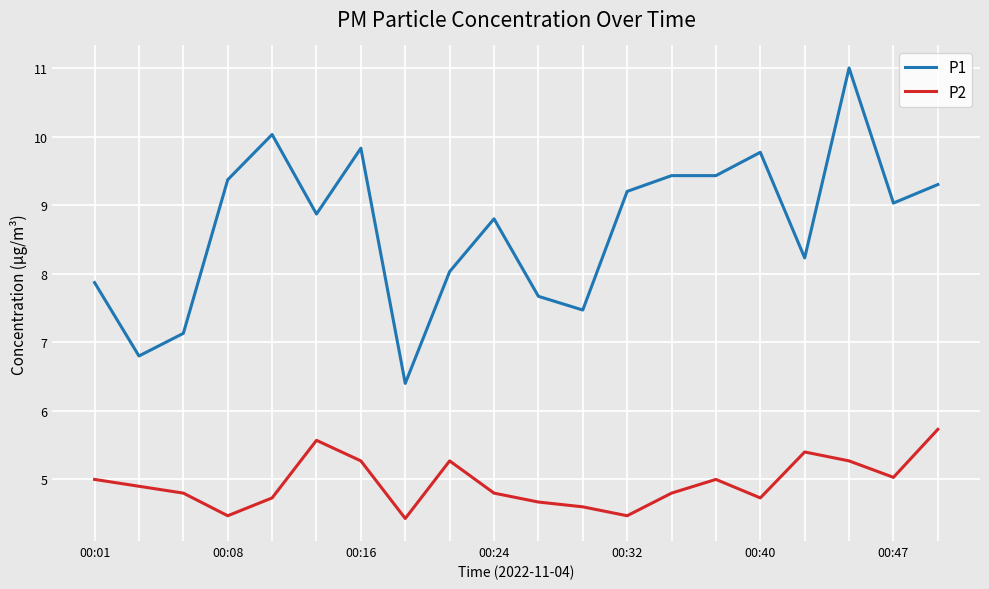

True or false: P2 and P1 cross at least once.

False